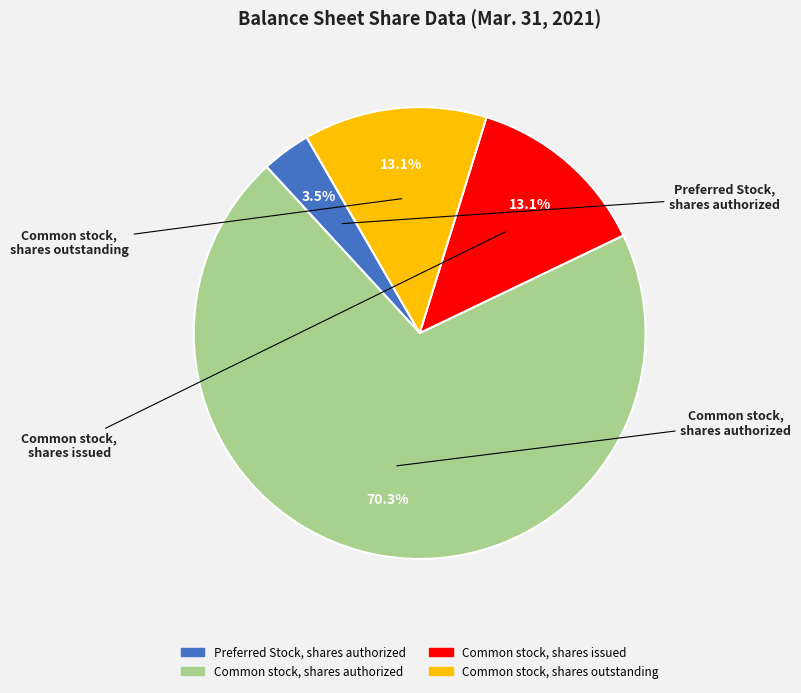

Count the number of slices in the pie.

4